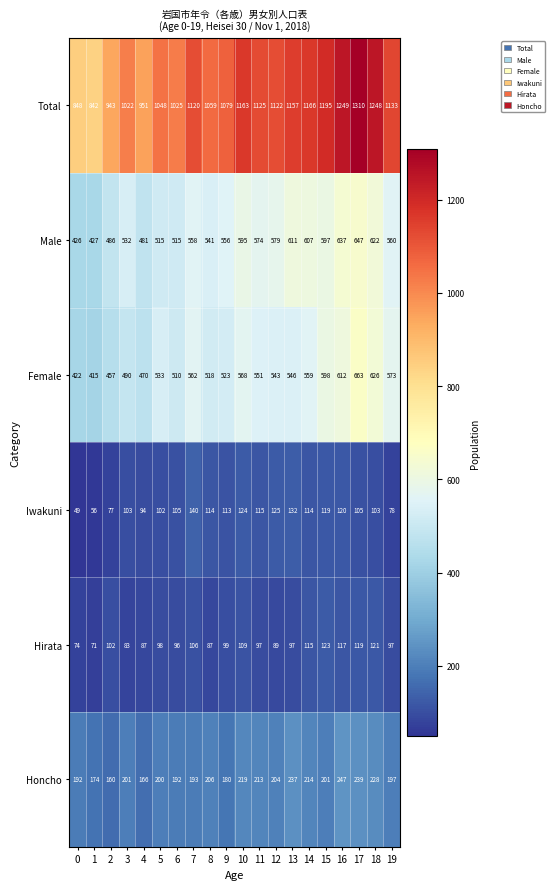

Which series has the largest range (max minus min)?

Total